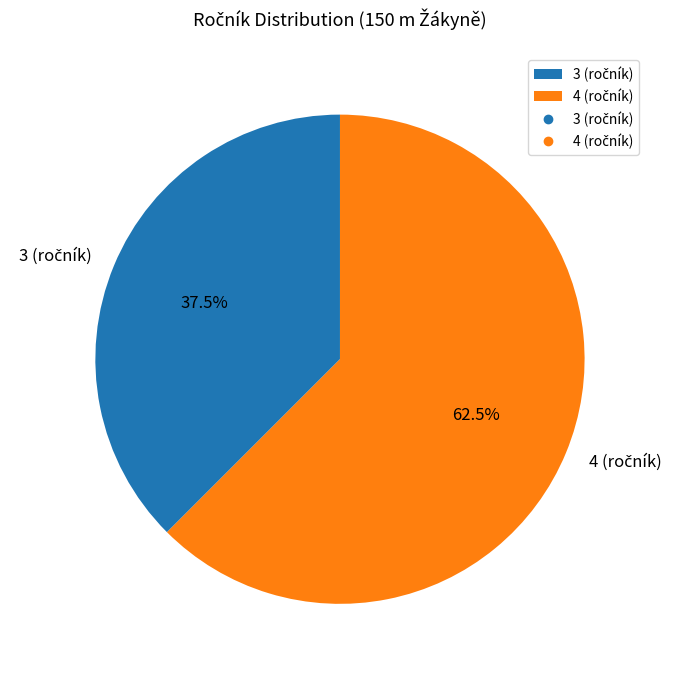

Does any single category account for the majority?

Yes